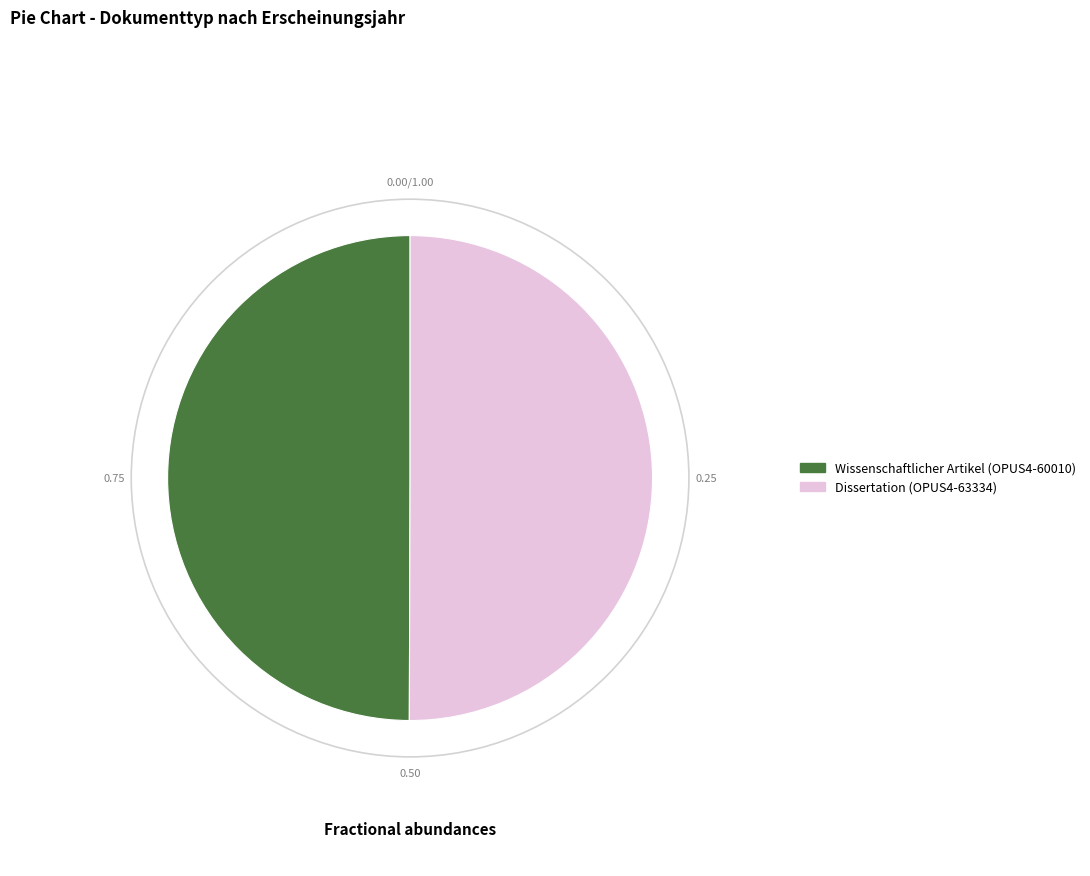

Is the sum of Wissenschaftlicher Artikel (OPUS4-60010) and Dissertation (OPUS4-63334) greater than half?

Yes